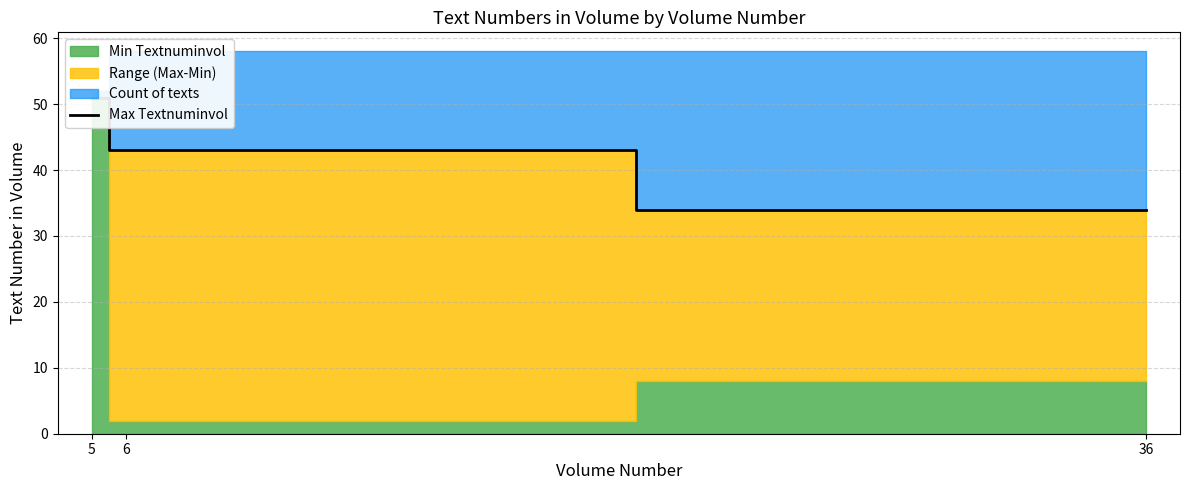

Reading left to right, transcribe all the data shown in this chart.

51	43	34